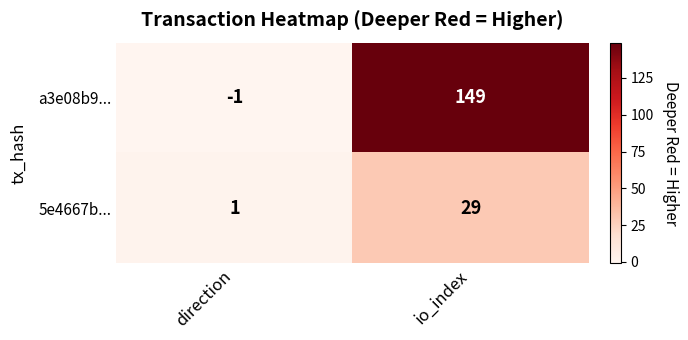

List the series in order of their overall mean, lowest first.

5e4667b..., a3e08b9...